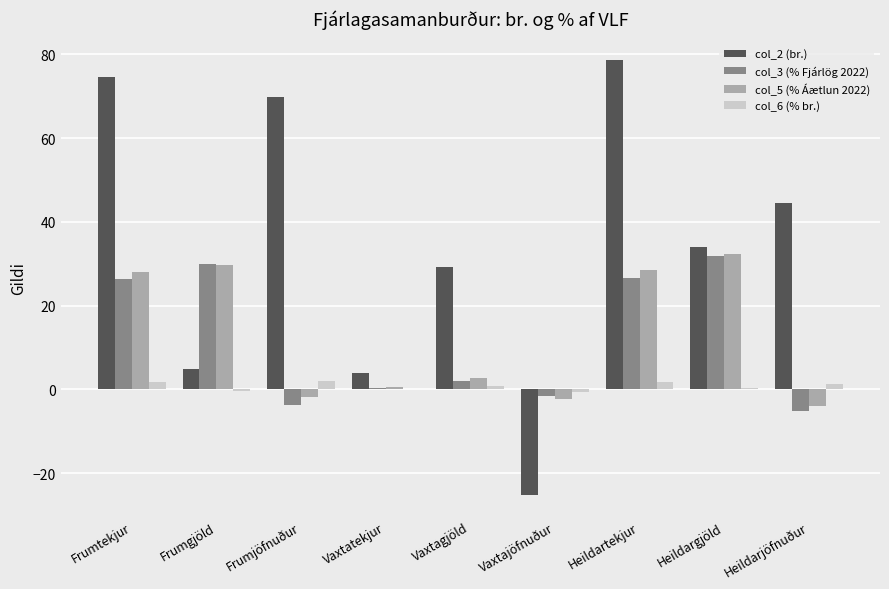

True or false: col_5 (% Áætlun 2022) has a value of -2.2 at Vaxtajöfnuður.

True